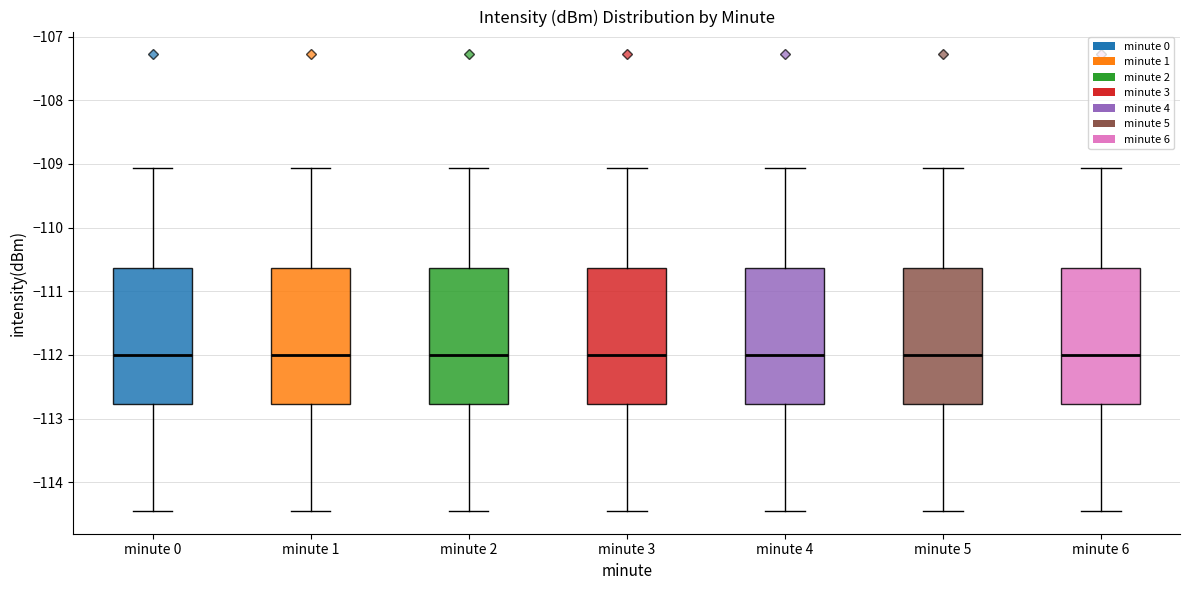

Where is the upper edge of the box for minute 1 on the y-axis? The values are not printed on the chart, so give them approximately, as read against the axis.

-110.6